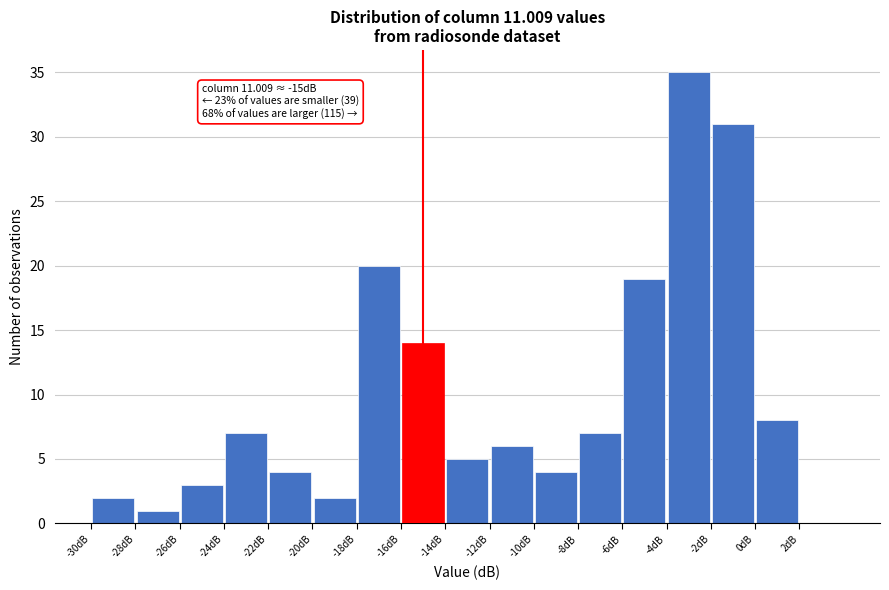

Which range on the x-axis has the tallest bar?

-4 to -2